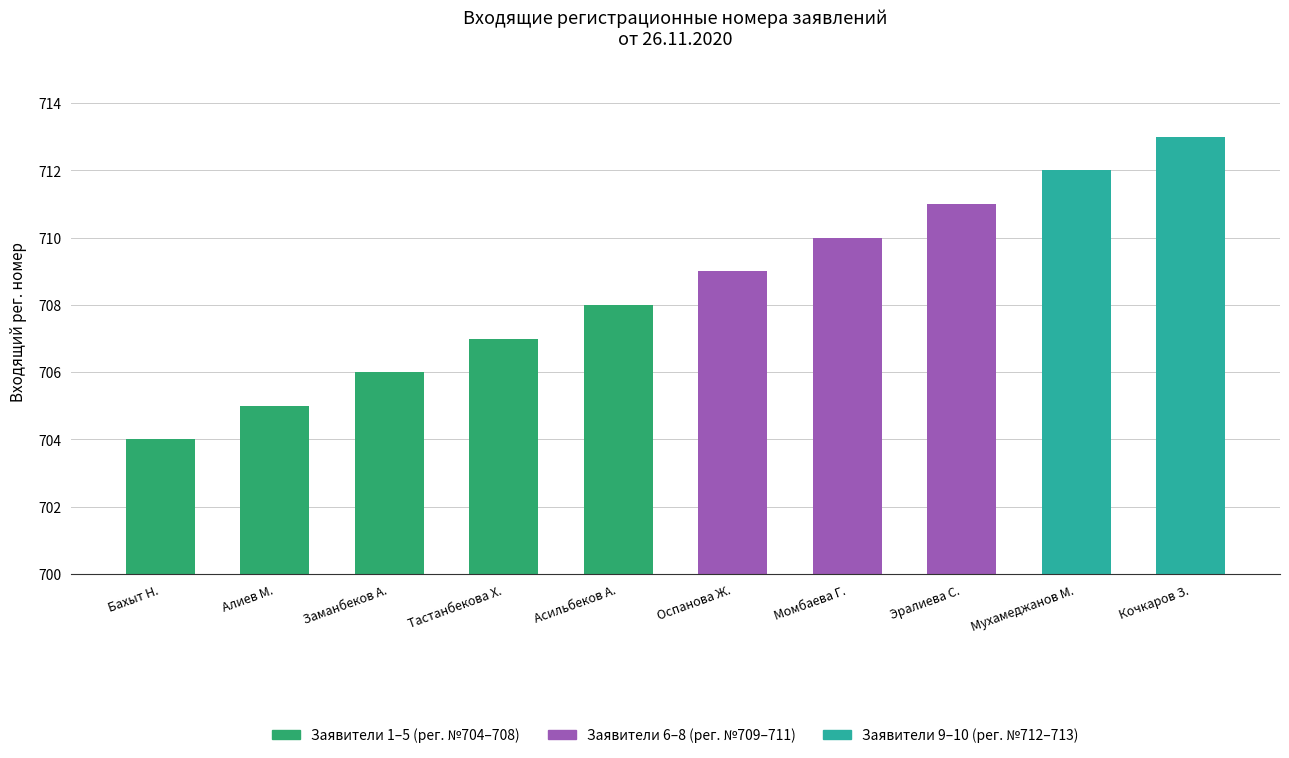

What is the value of the 7th bar from the left?

710